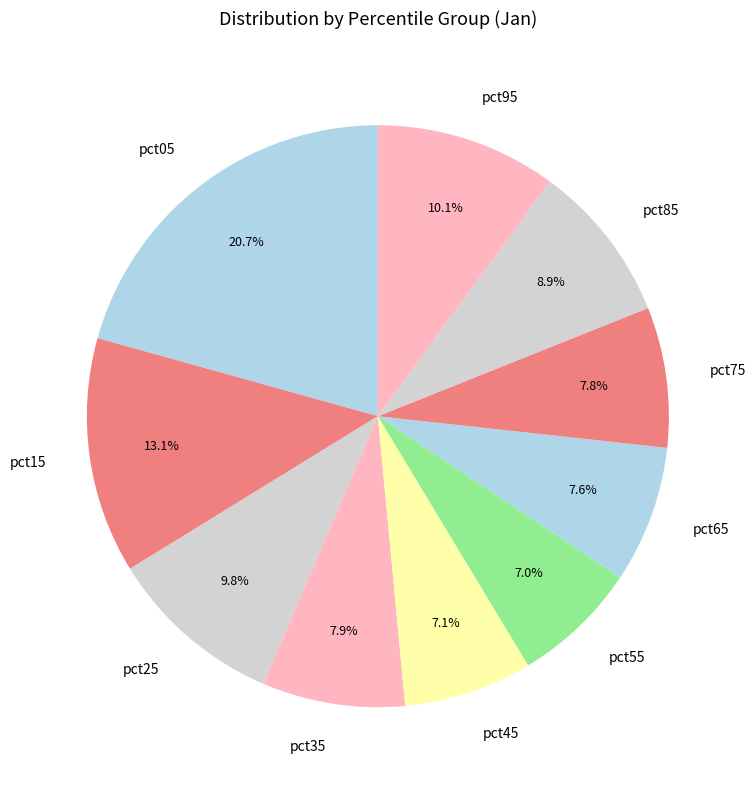

Is it true that pct95 is 10% of the pie?

True